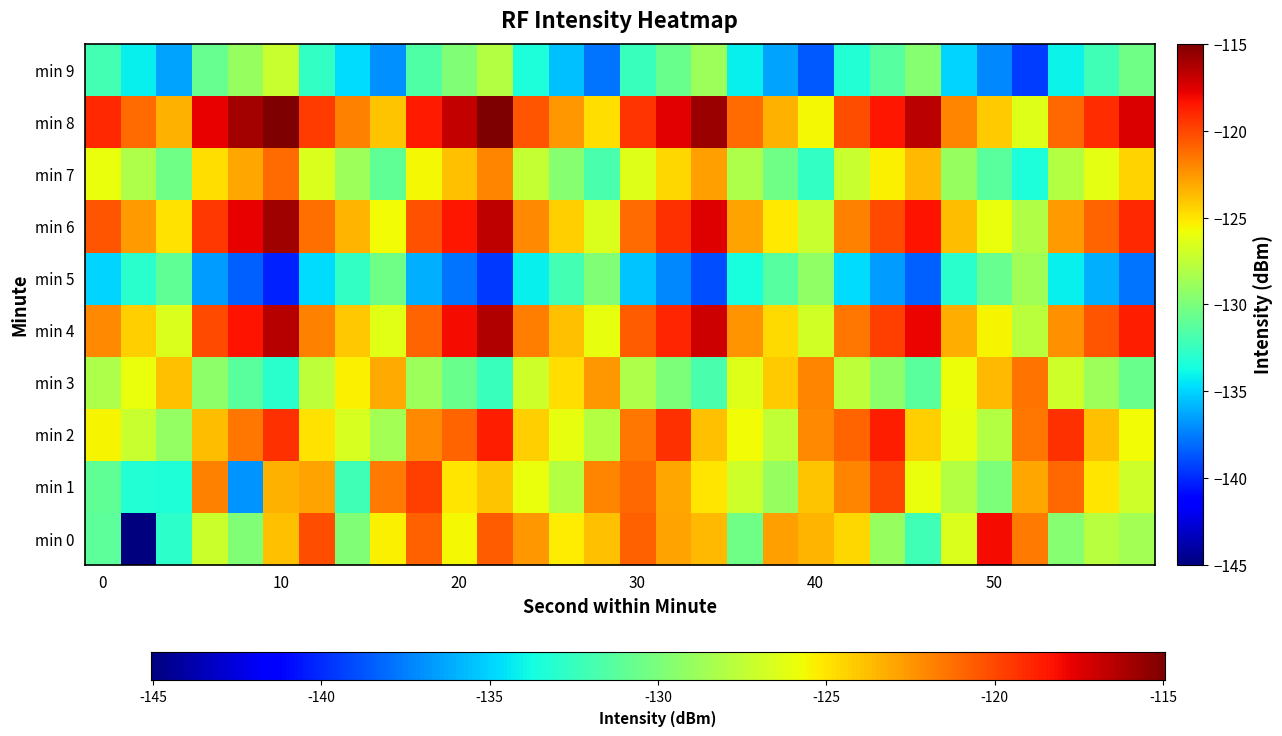

Reading left to right, what are all the values shown in this chart?

0: 0=-131.1	2=-145.4	4=-132.9	6=-127.2	8=-129.8	10=-123.9	12=-120.2	14=-129.8	16=-125.4	18=-120.8	20=-125.6	22=-120.7	24=-122.5	26=-125.2	28=-123.9	30=-120.8	32=-122.9	34=-123.7	36=-130.5	38=-122.8	40=-123.5	42=-124.6	44=-129.0	46=-132.1	48=-126.6	50=-118.1	52=-121.6	54=-129.6	56=-127.8	58=-128.5
1: 0=-130.9	2=-133.2	4=-133.3	6=-121.8	8=-136.8	10=-123.4	12=-122.9	14=-132.2	16=-121.6	18=-119.7	20=-125.0	22=-124.0	24=-126.0	26=-128.0	28=-122.0	30=-121.0	32=-123.0	34=-125.0	36=-127.0	38=-129.0	40=-124.0	42=-122.0	44=-120.0	46=-126.0	48=-128.0	50=-130.0	52=-123.0	54=-121.0	56=-125.0	58=-127.0
2: 0=-125.5	2=-127.3	4=-129.1	6=-123.7	8=-121.5	10=-119.3	12=-124.9	14=-126.7	16=-128.5	18=-122.1	20=-120.9	22=-118.7	24=-124.3	26=-126.1	28=-127.9	30=-121.5	32=-119.3	34=-123.9	36=-125.7	38=-127.5	40=-122.1	42=-120.9	44=-118.7	46=-124.3	48=-126.1	50=-127.9	52=-121.5	54=-119.3	56=-123.9	58=-125.7
3: 0=-128.2	2=-126.0	4=-123.8	6=-129.4	8=-131.2	10=-133.0	12=-127.6	14=-125.4	16=-123.2	18=-128.8	20=-130.6	22=-132.4	24=-127.0	26=-124.8	28=-122.6	30=-128.2	32=-130.0	34=-131.8	36=-126.4	38=-124.2	40=-122.0	42=-127.6	44=-129.4	46=-131.2	48=-125.8	50=-123.6	52=-121.4	54=-127.0	56=-128.8	58=-130.6
4: 0=-122.1	2=-124.3	4=-126.5	6=-120.1	8=-118.3	10=-116.5	12=-121.9	14=-124.1	16=-126.3	18=-120.9	20=-118.1	22=-116.3	24=-121.7	26=-123.9	28=-126.1	30=-120.7	32=-118.9	34=-117.1	36=-122.5	38=-124.7	40=-126.9	42=-121.5	44=-119.7	46=-117.9	48=-123.3	50=-125.5	52=-127.7	54=-122.3	56=-120.5	58=-118.7
5: 0=-135.0	2=-133.0	4=-131.0	6=-136.6	8=-138.4	10=-140.2	12=-134.8	14=-132.6	16=-130.4	18=-136.0	20=-137.8	22=-139.6	24=-134.2	26=-132.0	28=-129.8	30=-135.4	32=-137.2	34=-139.0	36=-133.6	38=-131.4	40=-129.2	42=-134.8	44=-136.6	46=-138.4	48=-133.0	50=-130.8	52=-128.6	54=-134.2	56=-136.0	58=-137.8
6: 0=-120.5	2=-122.7	4=-124.9	6=-119.5	8=-117.7	10=-115.9	12=-121.3	14=-123.5	16=-125.7	18=-120.3	20=-118.5	22=-116.7	24=-122.1	26=-124.3	28=-126.5	30=-121.1	32=-119.3	34=-117.5	36=-122.9	38=-125.1	40=-127.3	42=-121.9	44=-120.1	46=-118.3	48=-123.7	50=-125.9	52=-128.1	54=-122.7	56=-120.9	58=-119.1
7: 0=-126.0	2=-128.2	4=-130.4	6=-124.8	8=-123.0	10=-121.2	12=-126.6	14=-128.8	16=-131.0	18=-125.6	20=-123.8	22=-122.0	24=-127.4	26=-129.6	28=-131.8	30=-126.4	32=-124.6	34=-122.8	36=-128.2	38=-130.4	40=-132.6	42=-127.2	44=-125.4	46=-123.6	48=-129.0	50=-131.2	52=-133.4	54=-128.0	56=-126.2	58=-124.4
8: 0=-119.0	2=-121.2	4=-123.4	6=-117.8	8=-116.0	10=-114.2	12=-119.6	14=-121.8	16=-124.0	18=-118.6	20=-116.8	22=-115.0	24=-120.4	26=-122.6	28=-124.8	30=-119.4	32=-117.6	34=-115.8	36=-121.2	38=-123.4	40=-125.6	42=-120.2	44=-118.4	46=-116.6	48=-122.0	50=-124.2	52=-126.4	54=-121.0	56=-119.2	58=-117.4
9: 0=-132.0	2=-134.2	4=-136.4	6=-130.8	8=-129.0	10=-127.2	12=-132.6	14=-134.8	16=-137.0	18=-131.6	20=-129.8	22=-128.0	24=-133.4	26=-135.6	28=-137.8	30=-132.4	32=-130.6	34=-128.8	36=-134.2	38=-136.4	40=-138.6	42=-133.2	44=-131.4	46=-129.6	48=-135.0	50=-137.2	52=-139.4	54=-134.0	56=-132.2	58=-130.4